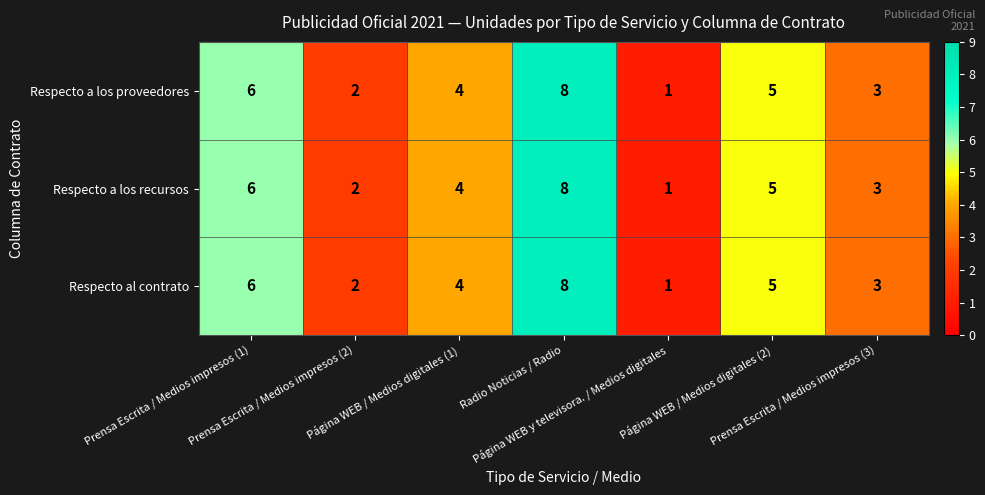

How many Respecto a los proveedores values are between 2 and 6?

5